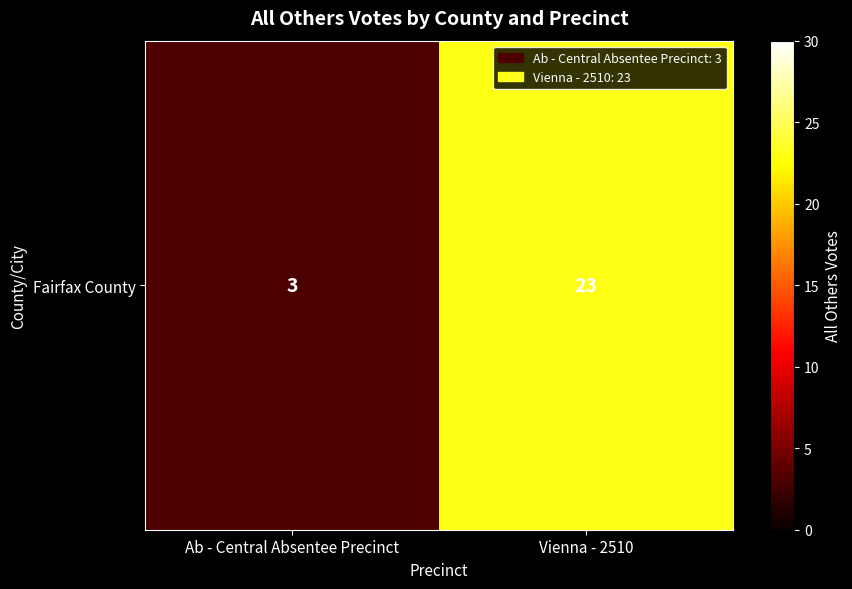

What is the ratio of the value at Ab - Central Absentee Precinct to the value at Vienna - 2510?

0.1